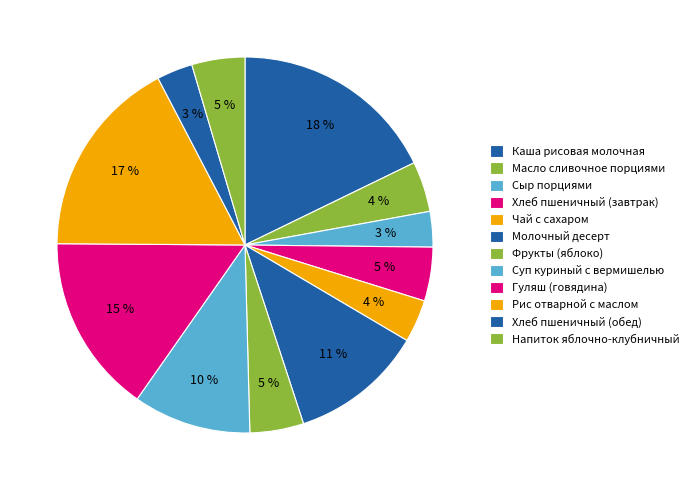

How many slices are in this pie chart?

12